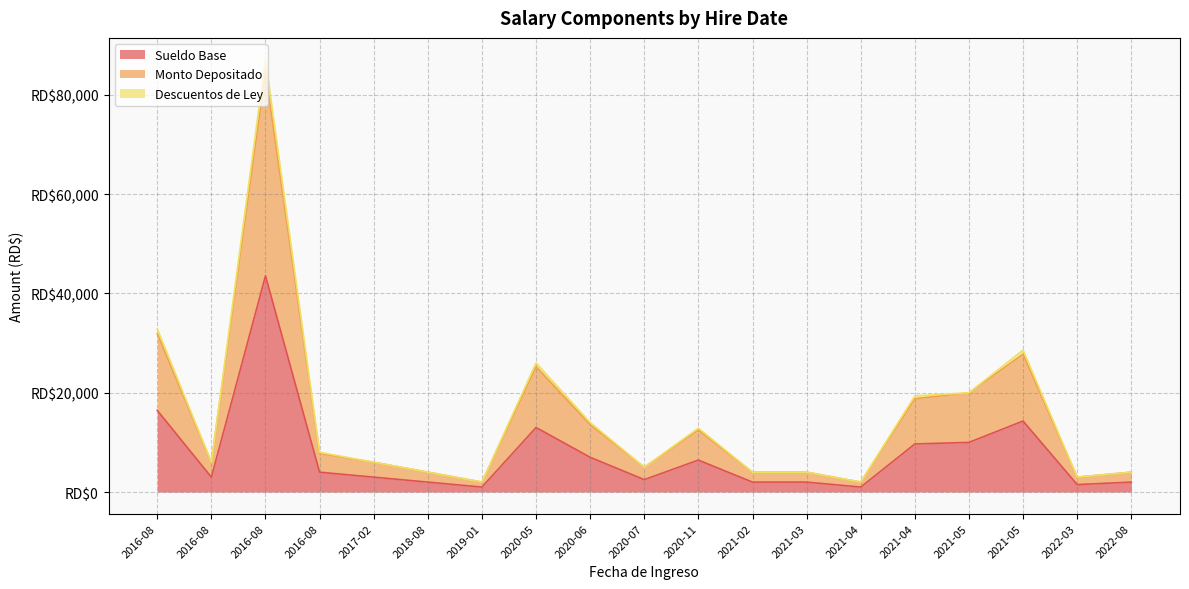

What is the sum of all Sueldo Base values?

144420.0